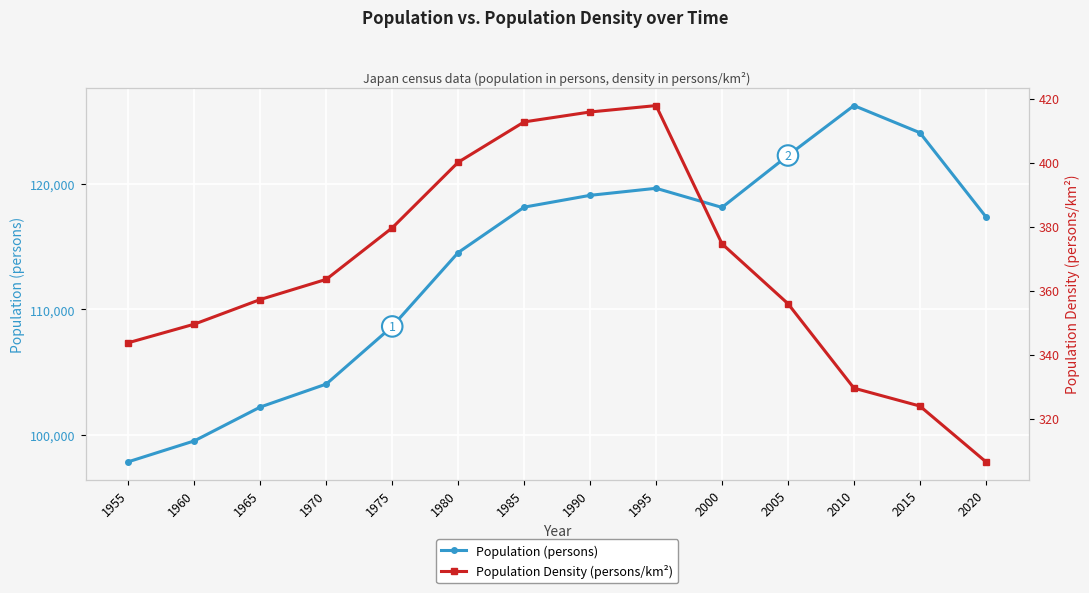

The value of Population Density (persons/km²) at 1965 is 357.2. True or false?

True